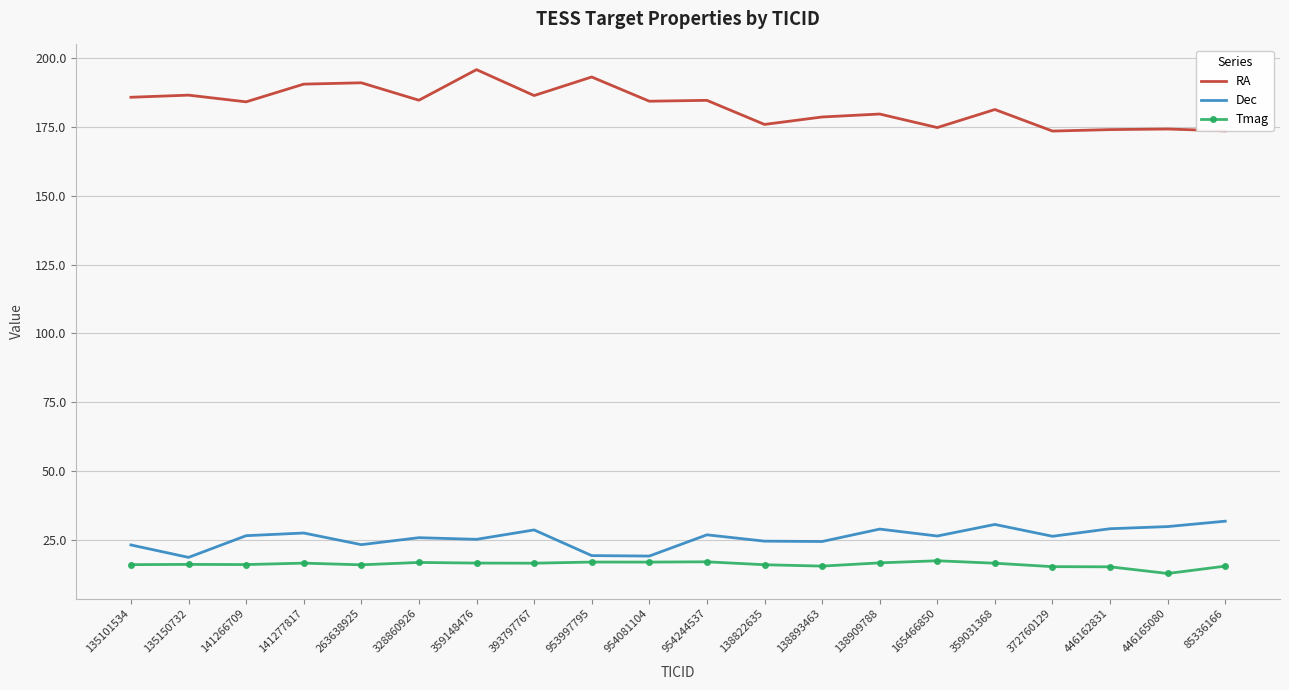

Read the RA value at 359031368.

181.4